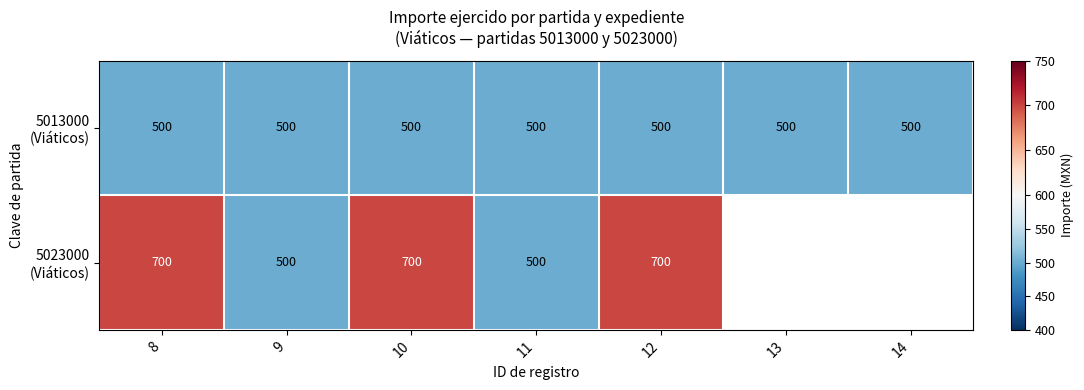

What is the spread (max minus min) of values at 10?

200